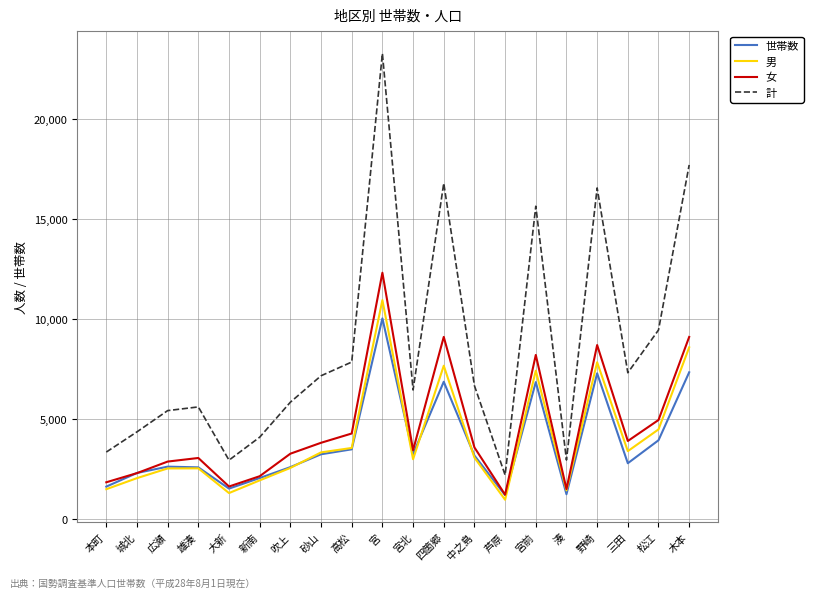

Which category has the highest value across all series?

宮